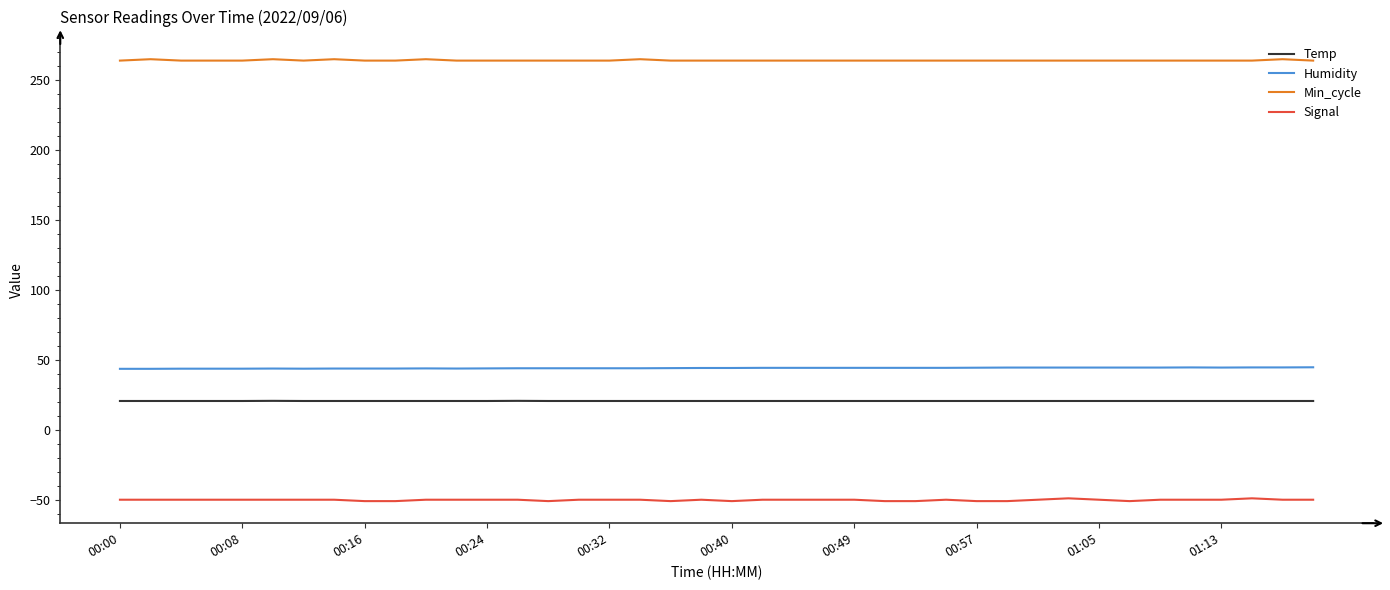

True or false: Humidity and Min_cycle intersect in this chart.

False